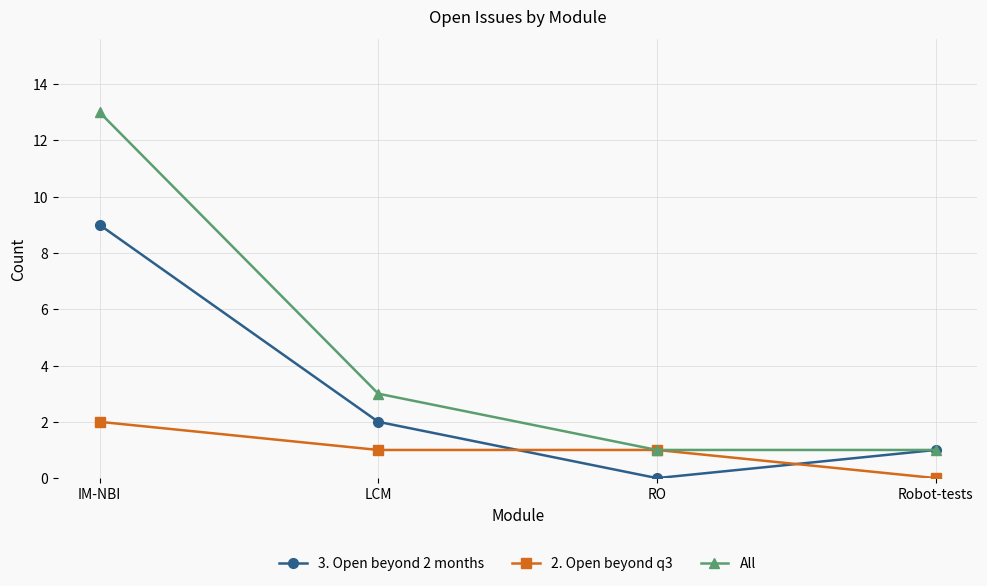

Is it true that 2. Open beyond q3 equals 3 at IM-NBI?

False